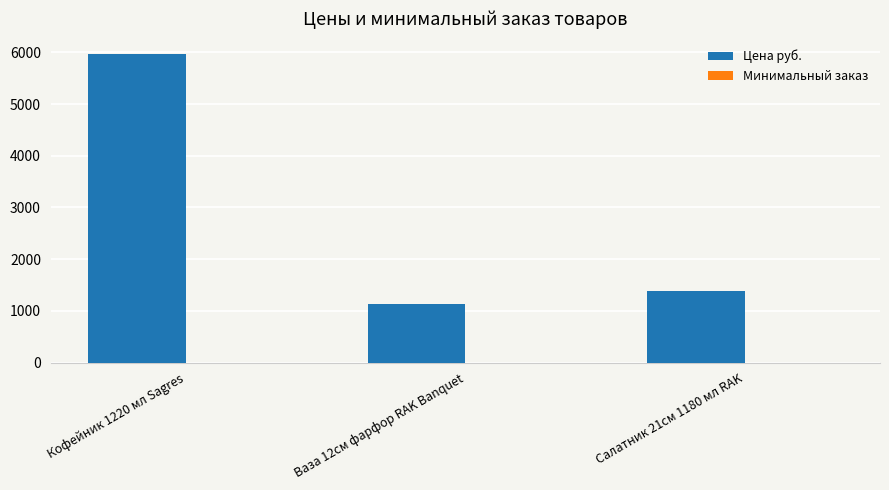

At which category is the sum across all series the highest?

Кофейник 1220 мл Sagres